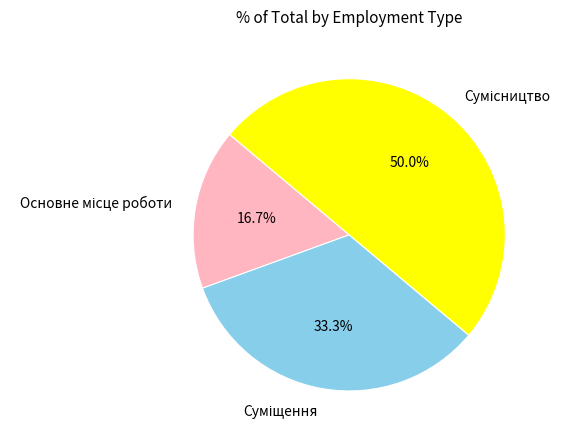

Count the number of slices in the pie.

3